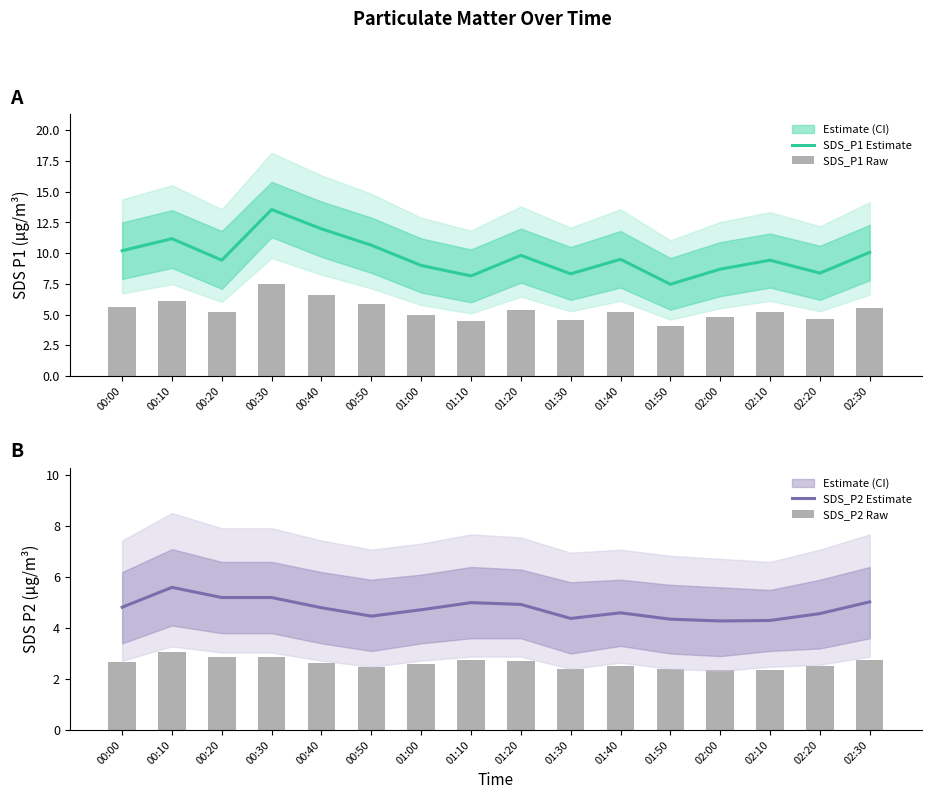

List the labels in order of SDS_P2 Raw value, largest first.

00:10, 00:20, 00:30, 02:30, 01:10, 01:20, 00:00, 00:40, 01:00, 01:40, 02:20, 00:50, 01:30, 01:50, 02:10, 02:00